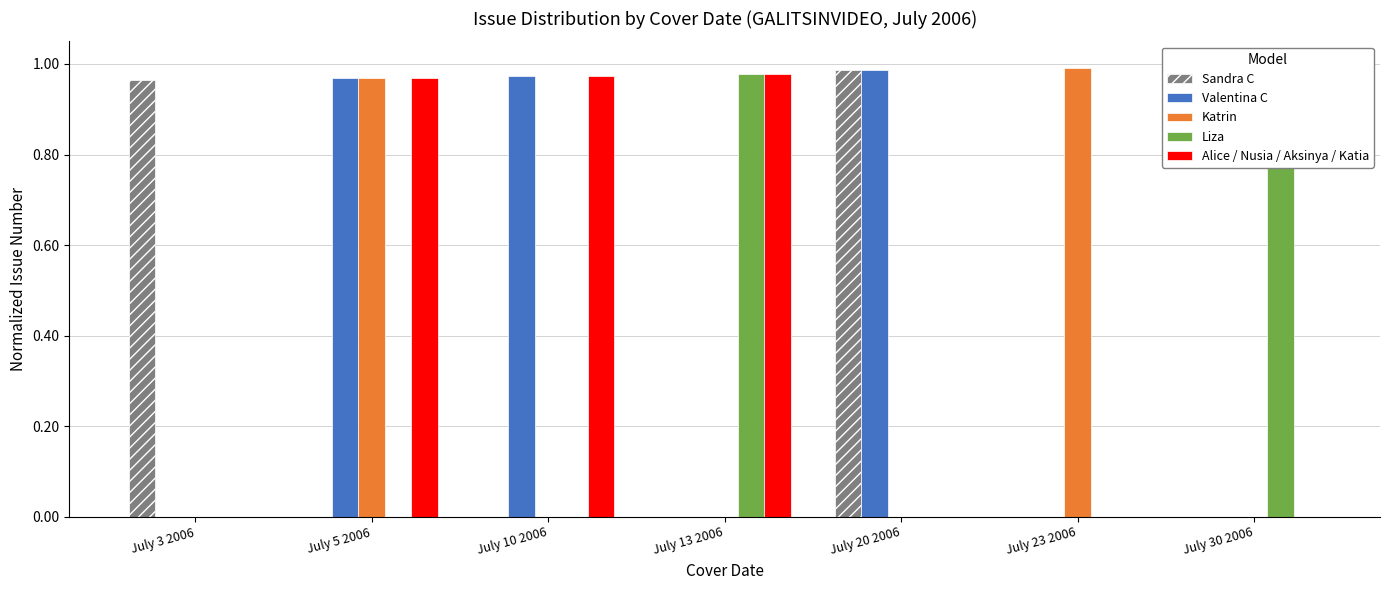

Which series has the largest total across all categories?

Valentina C